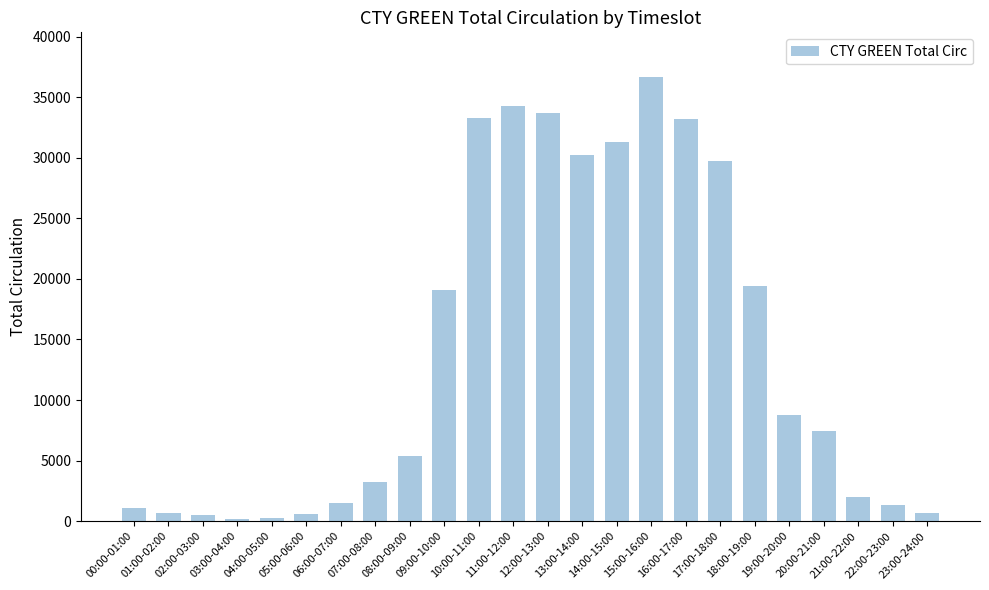

Does the chart contain stacked bars?

No